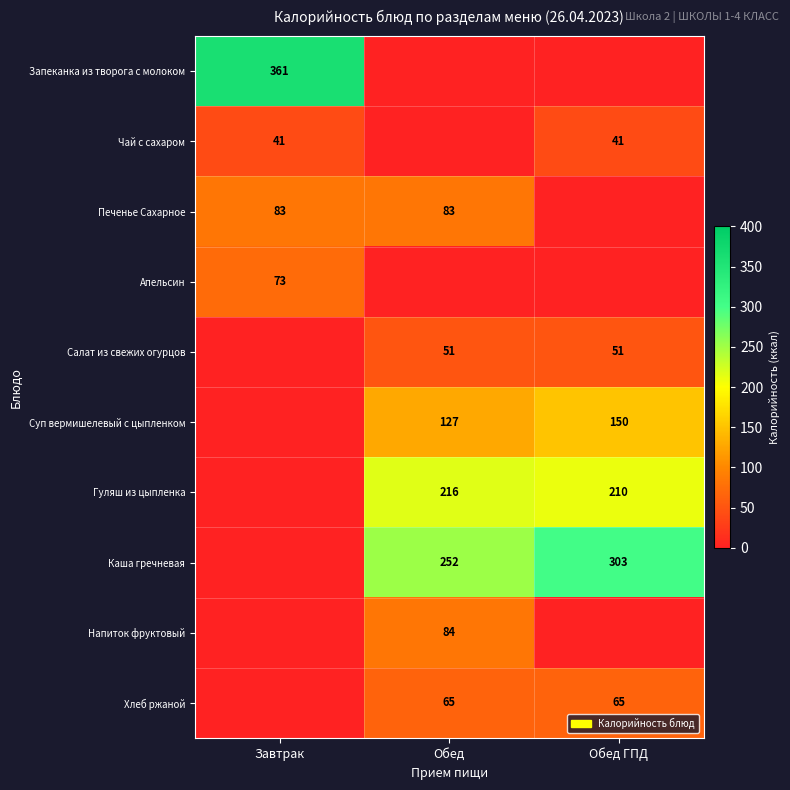

True or false: Хлеб ржаной has a value of 65 at Обед.

True